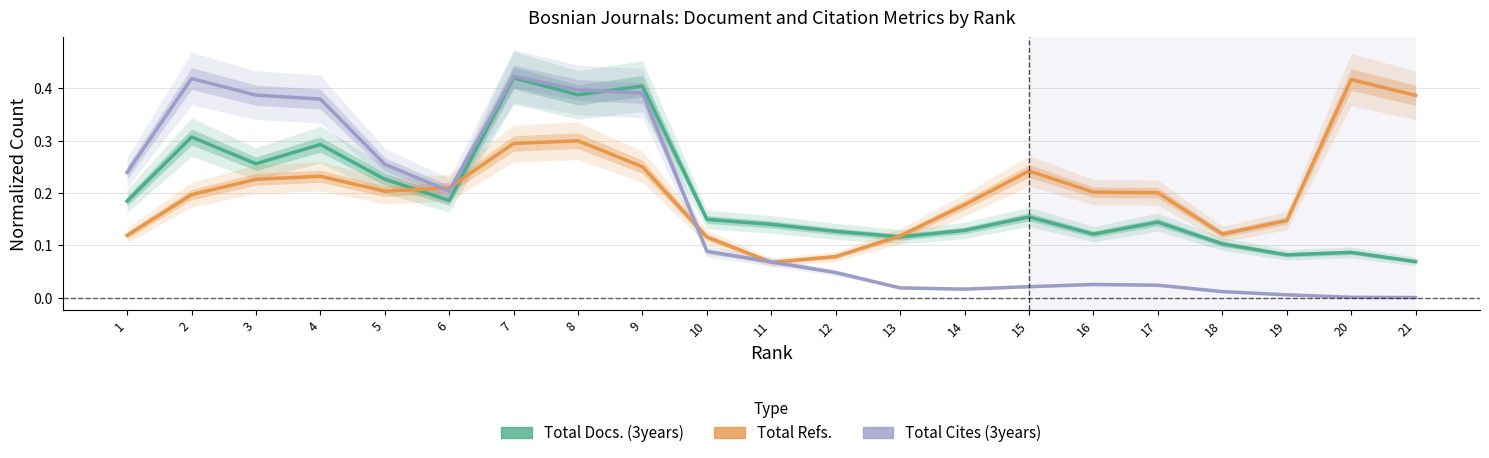

In Total Docs. (3years), how many points are higher than both neighbors (excluding endpoints)?

7